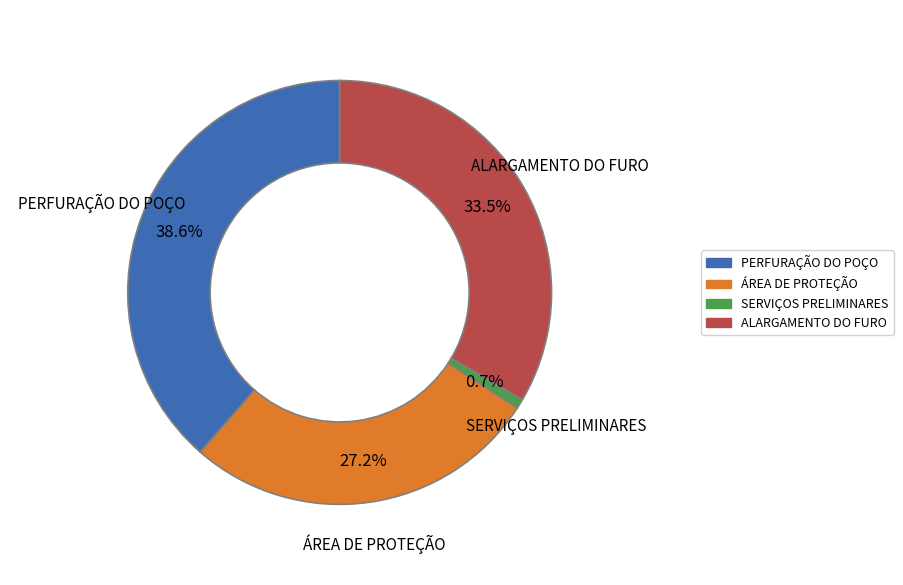

Does SERVIÇOS PRELIMINARES account for over 50% of the chart?

No